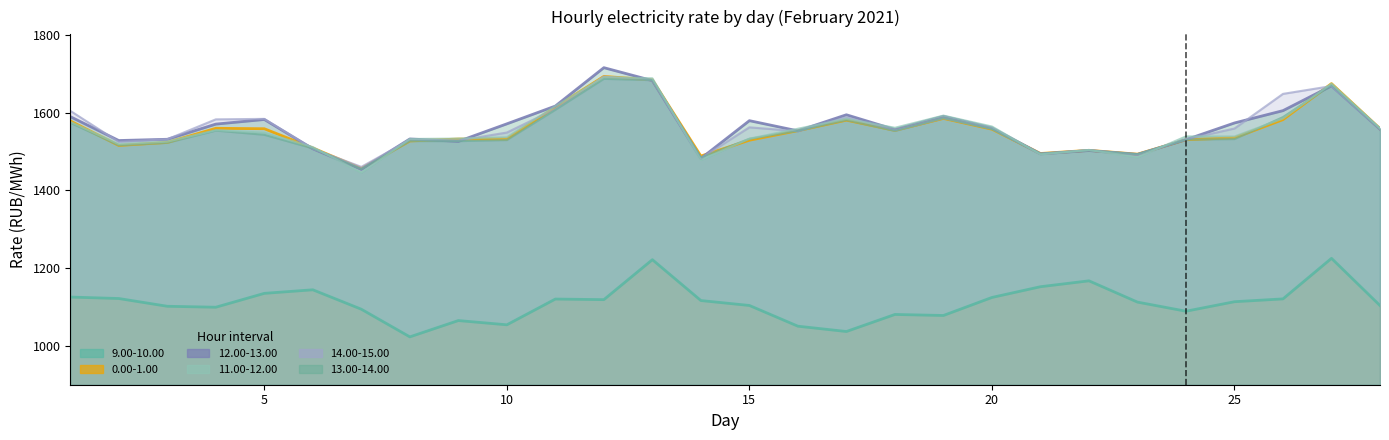

What are all the series names shown in the legend?

0.00-1.00, 11.00-12.00, 13.00-14.00, 14.00-15.00, 12.00-13.00, 9.00-10.00